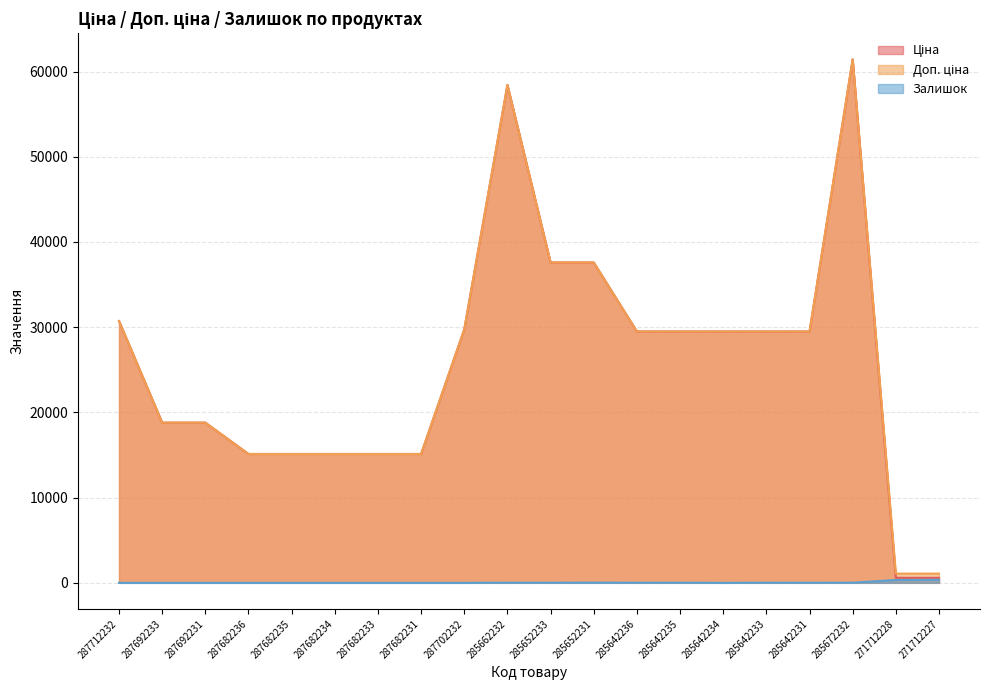

Reading left to right, what are all the values shown in this chart?

Ціна: 30717.1	18796.8	18796.8	15120.0	15120.0	15120.0	15120.0	15120.0	29747.2	58426.5	37593.6	37593.6	29491.5	29491.5	29491.5	29491.5	29491.5	61434.3	589.9	589.9
Доп. ціна: 30717.1	18796.8	18796.8	15120.0	15120.0	15120.0	15120.0	15120.0	29747.2	58426.5	37593.6	37593.6	29491.5	29491.5	29491.5	29491.5	29491.5	61434.3	1081.7	1081.7
Залишок: 0.0	0.0	0.0	0.0	0.0	0.0	0.0	0.0	0.0	14.0	13.0	23.0	12.0	13.0	0.0	13.0	9.0	16.0	333.0	359.0